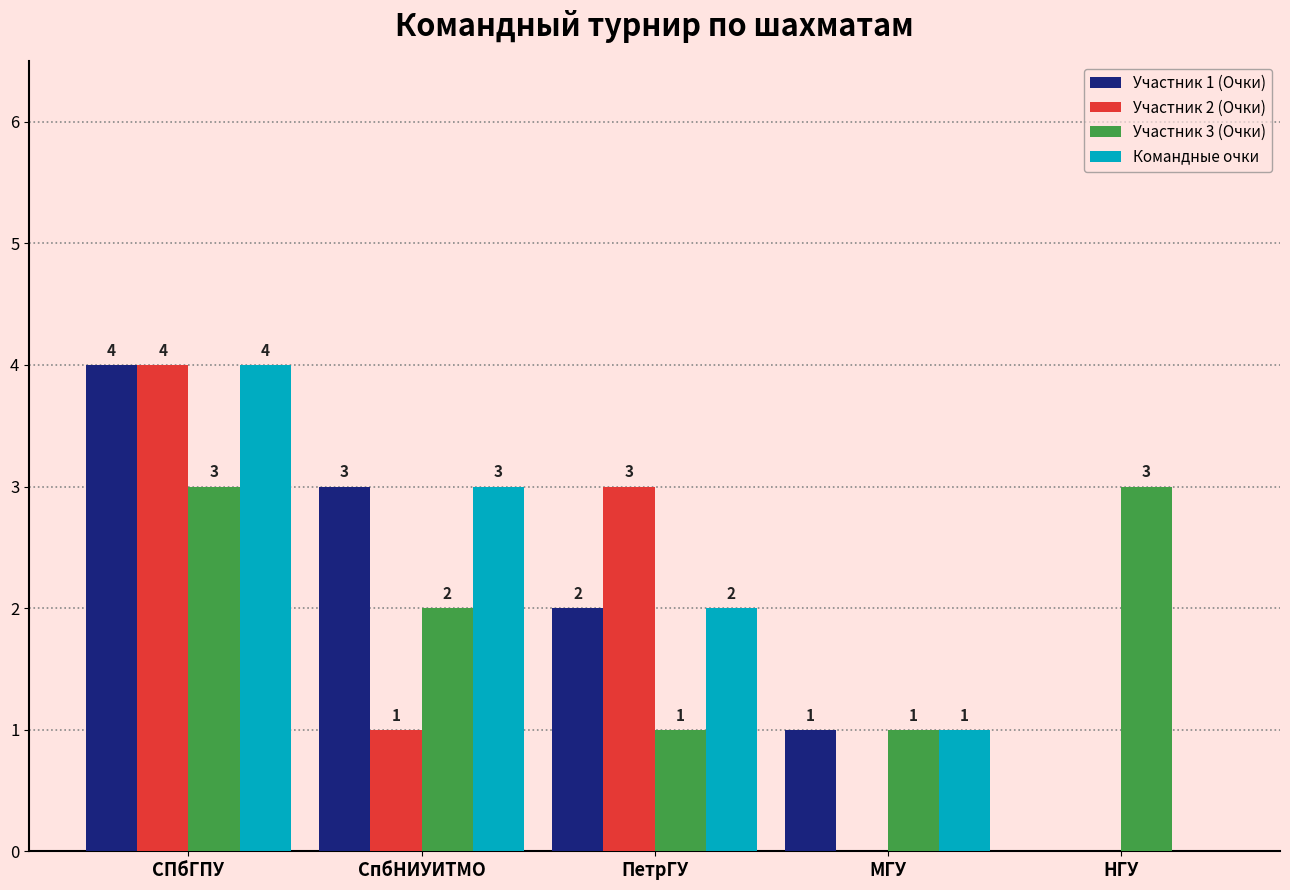

Is the value of Командные очки at ПетрГУ greater than the value of Участник 3 (Очки) at МГУ?

Yes